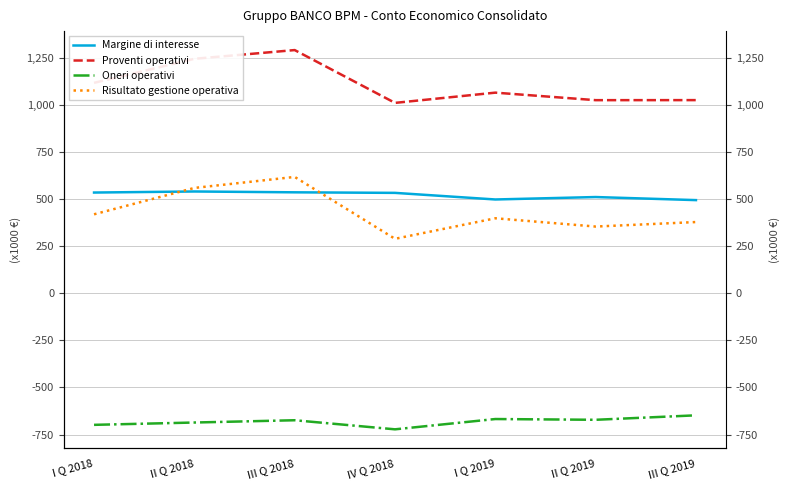

Which label corresponds to the largest value in the chart?

III Q 2018